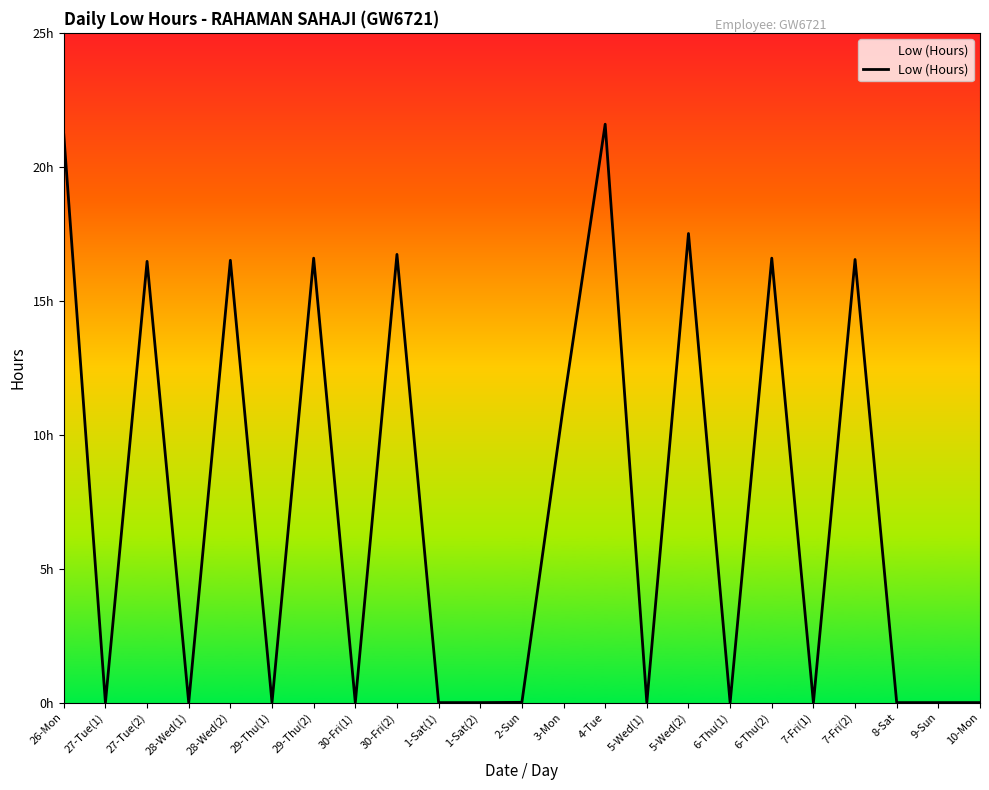

At which label is the value closest to 10?

3-Mon